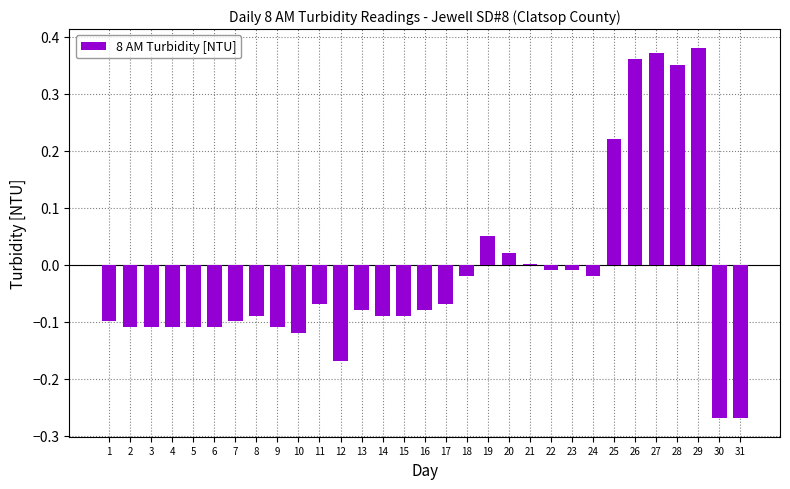

Which has a higher value, 8 or 6?

8